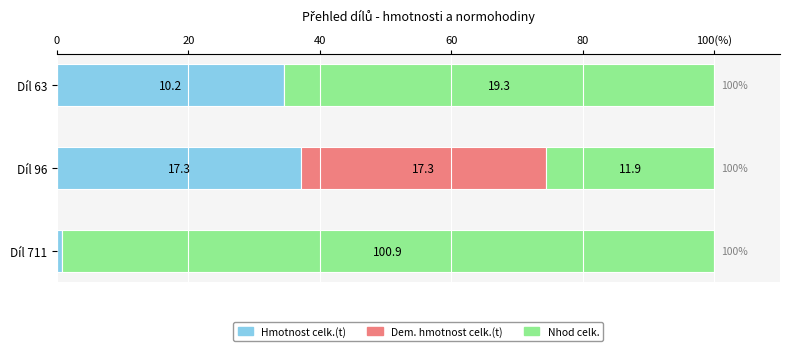

Which series has the widest spread of values?

Nhod celk.